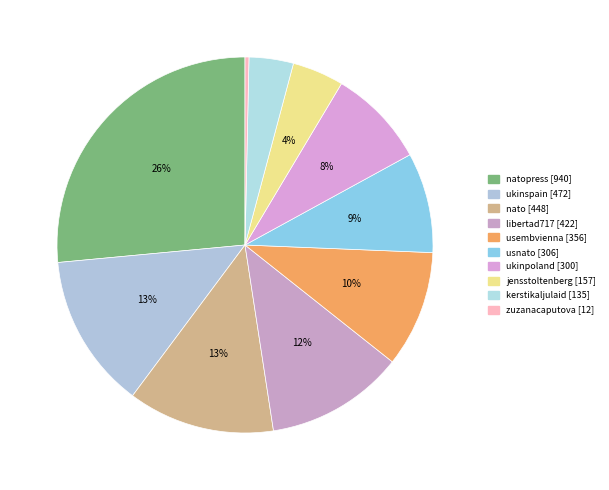

What is the largest slice in the pie chart?

natopress